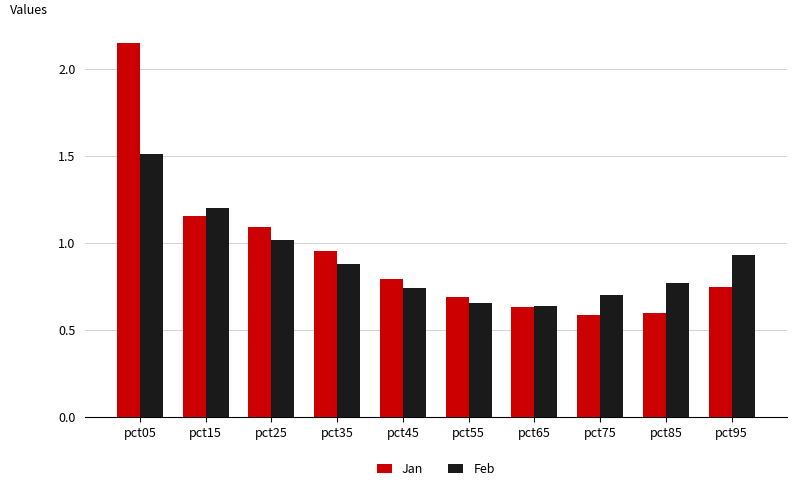

What is the total value across all series at pct75?

1.3